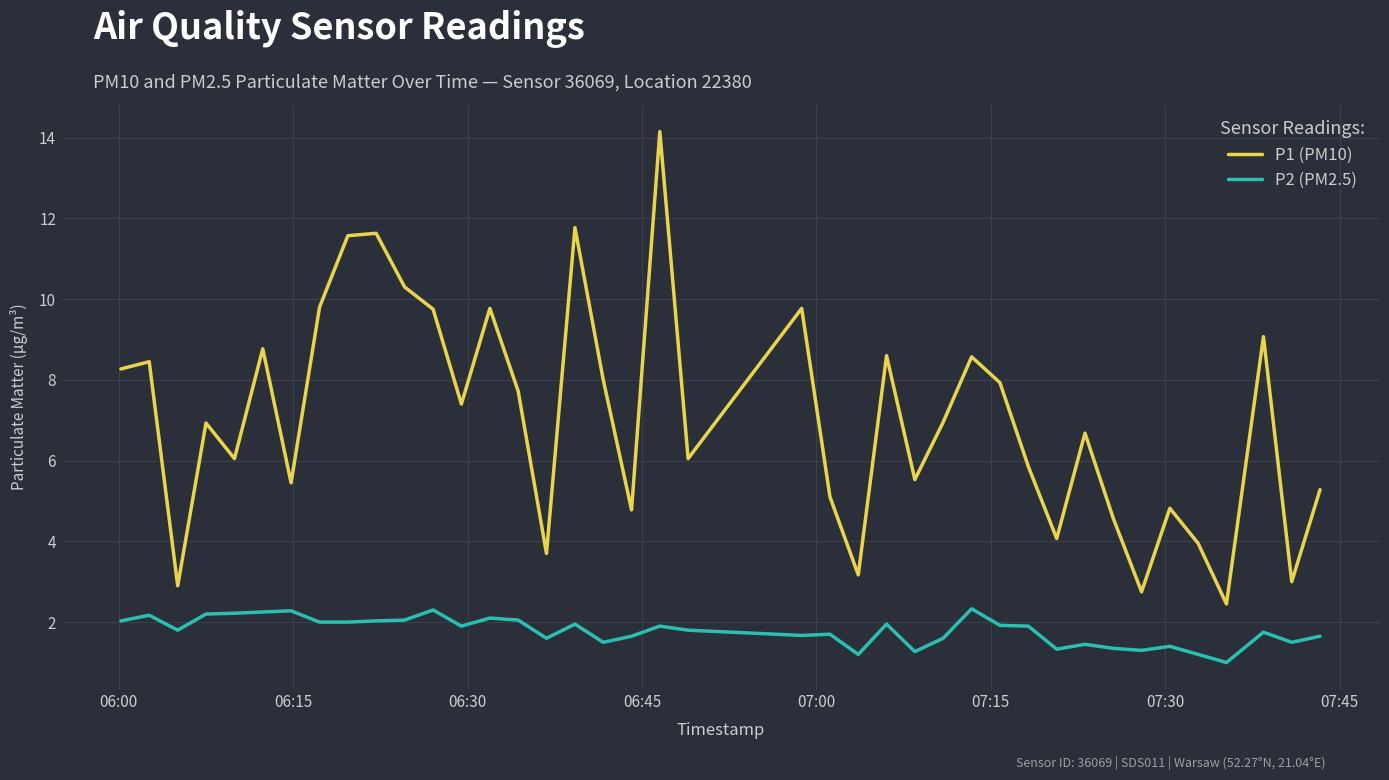

What is the minimum value shown in the chart?

1.0